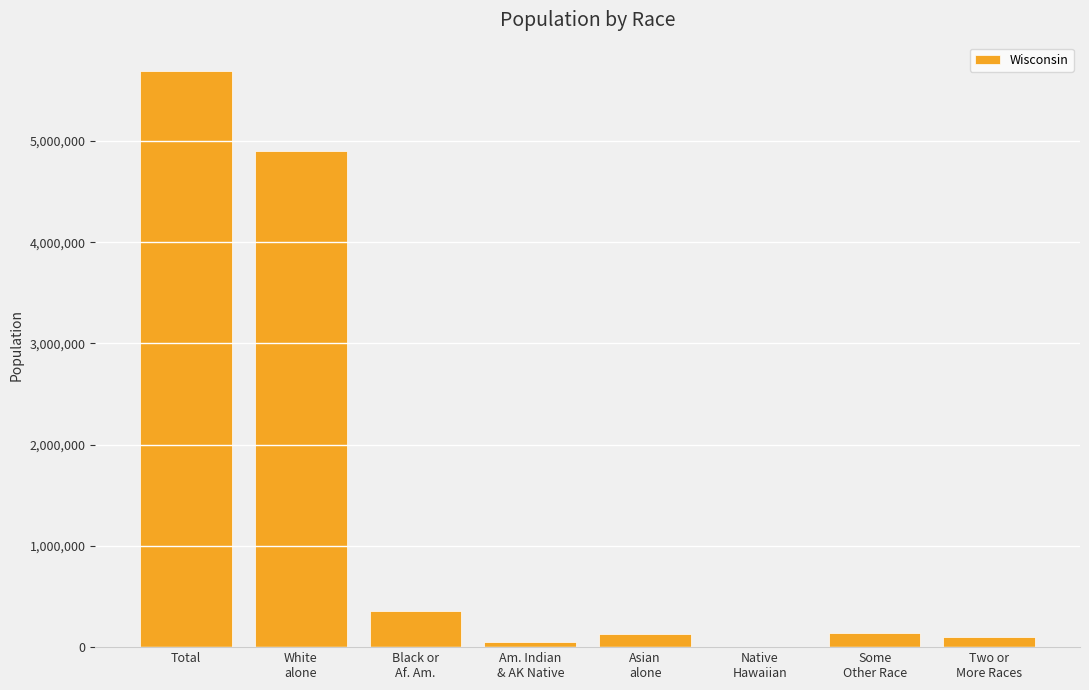

What is the sum of all values?

11373972